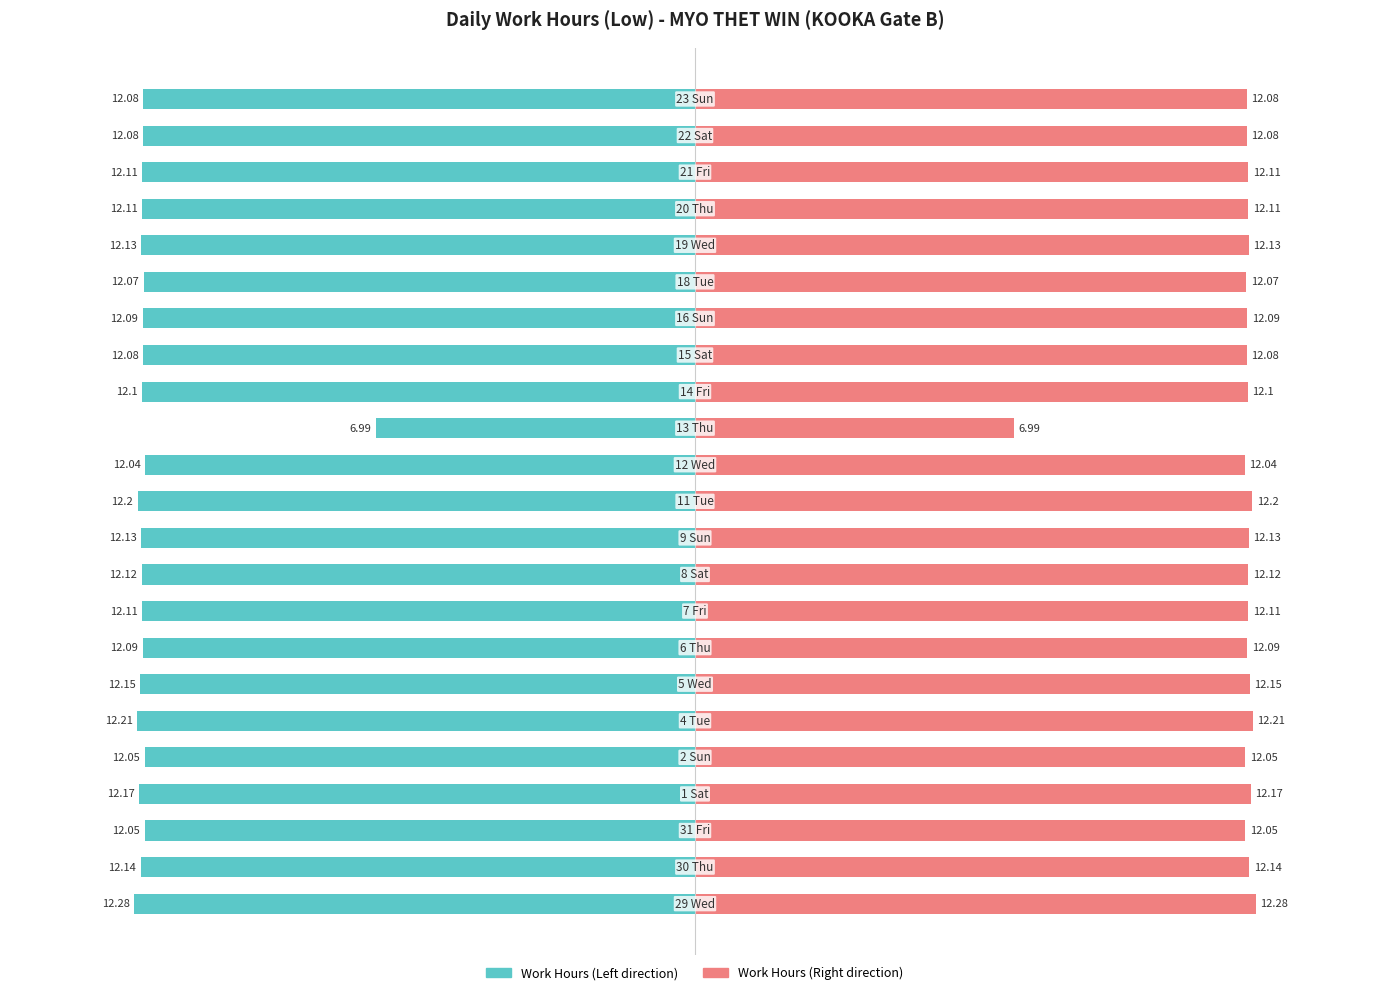

How many bars are there in total?

46